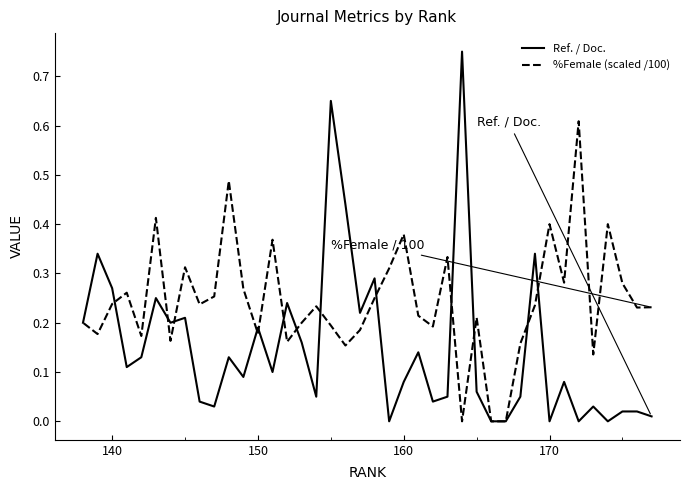

In %Female (scaled /100), how many points are higher than both neighbors (excluding endpoints)?

12